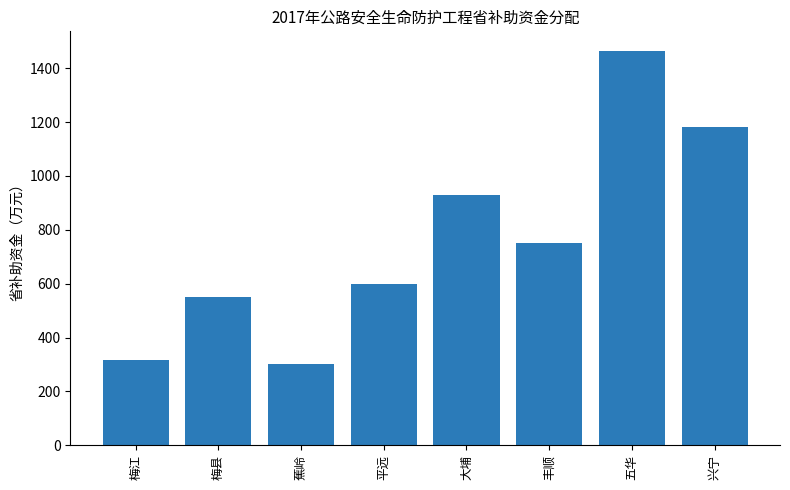

List the labels in order of value, smallest first.

蕉岭, 梅江, 梅县, 平远, 丰顺, 大埔, 兴宁, 五华